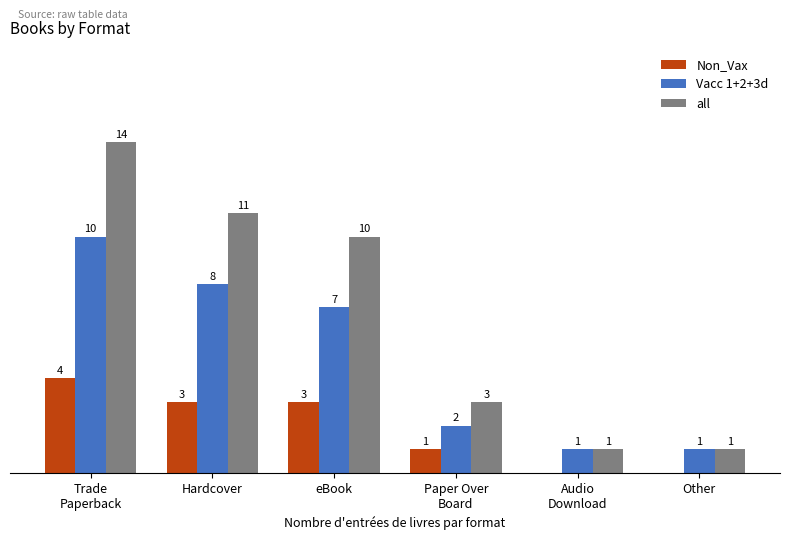

At which label is all closest to 7?

eBook